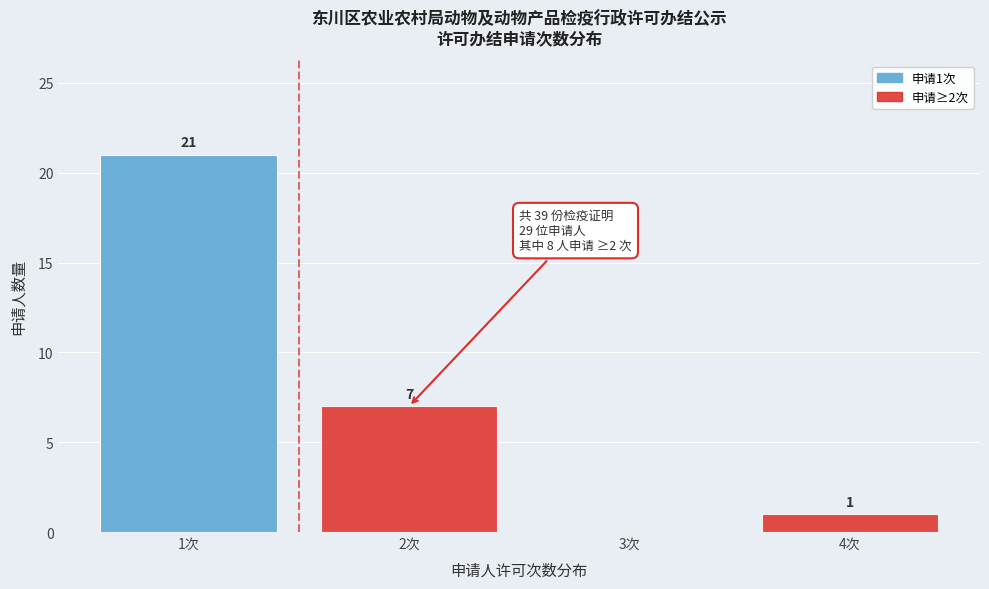

Reading left to right, what are all the values shown in this chart?

1次=21	2次=7	3次=0	4次=1